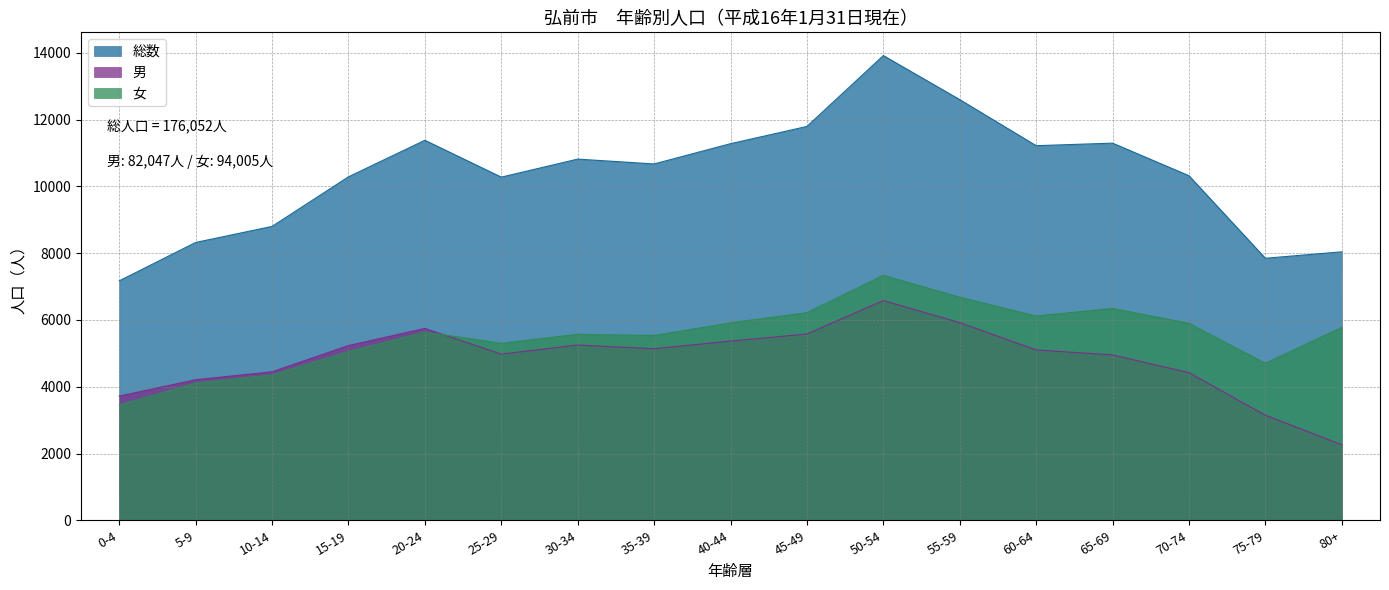

In 女, how many points are lower than both neighbors (excluding endpoints)?

4